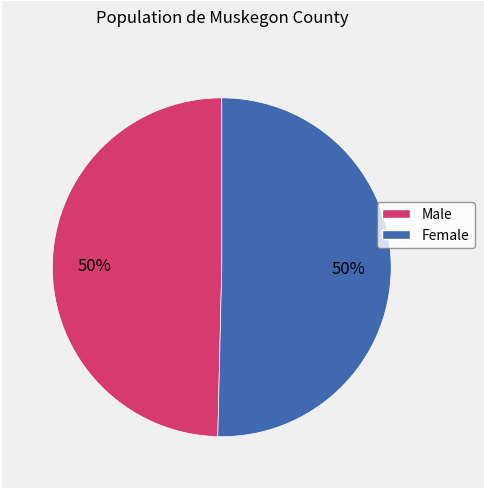

Combined, do Male and Female account for over 50%?

Yes